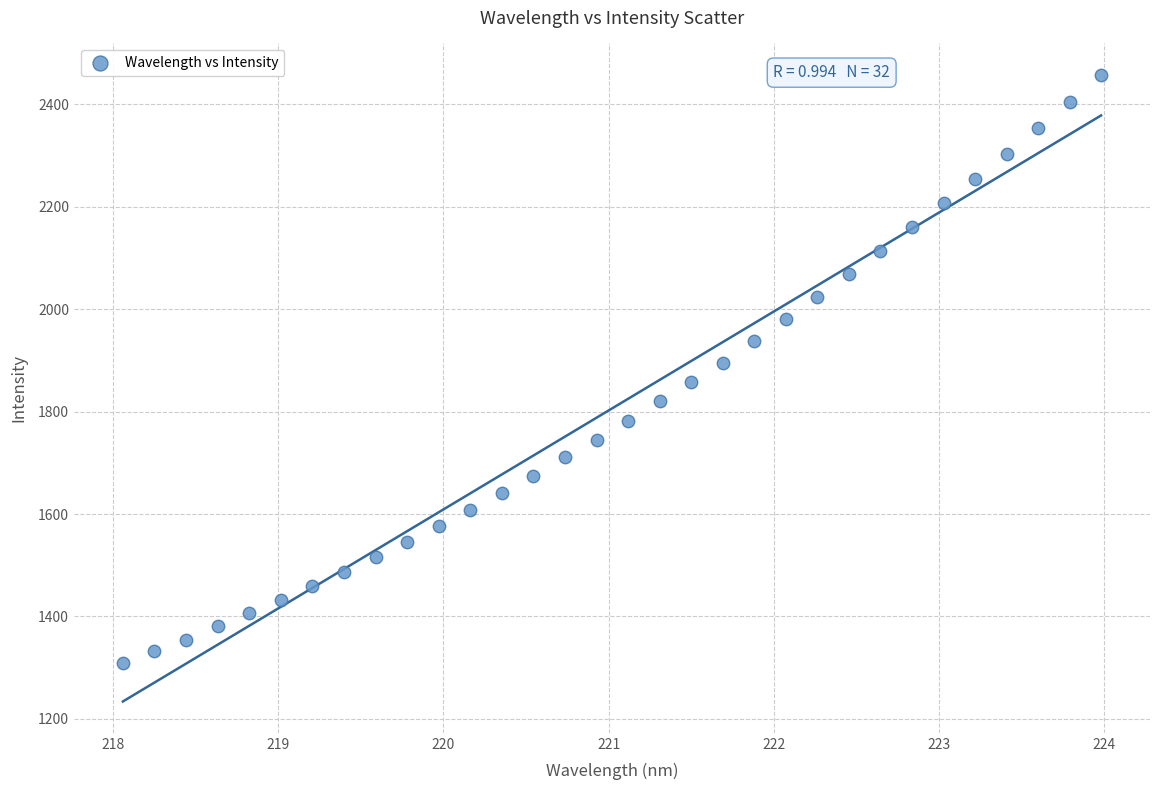

What is the range of X values (max minus min)?

5.9